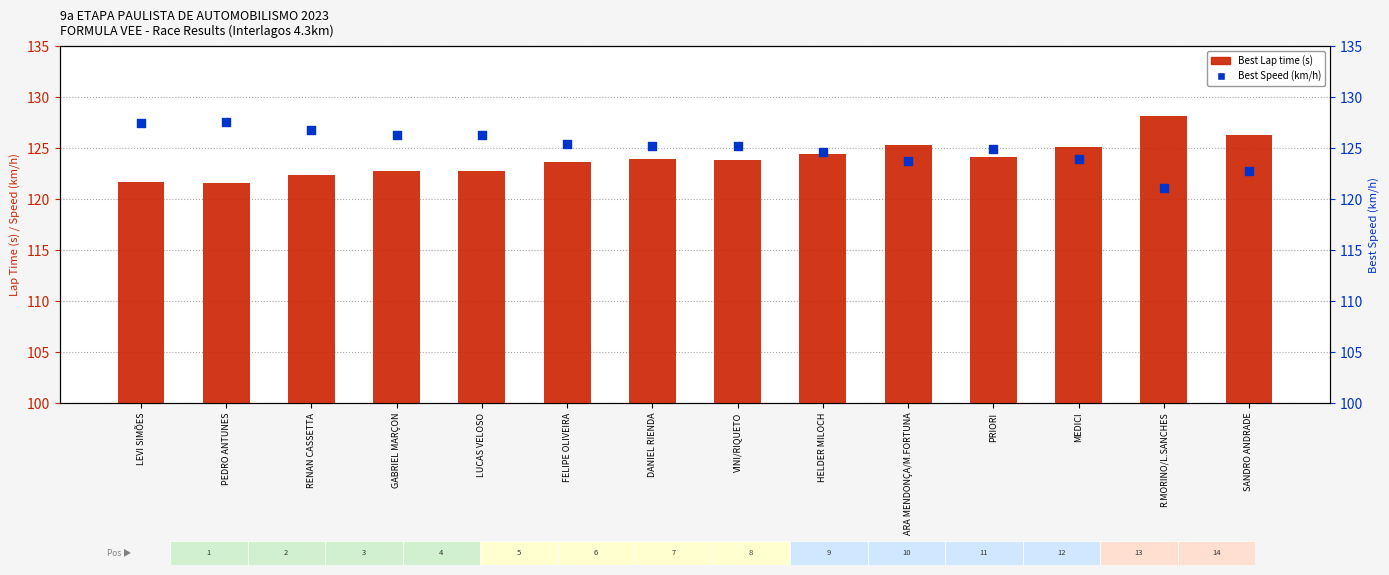

What is the total value across all series at HELDER MILOCH?

249.1